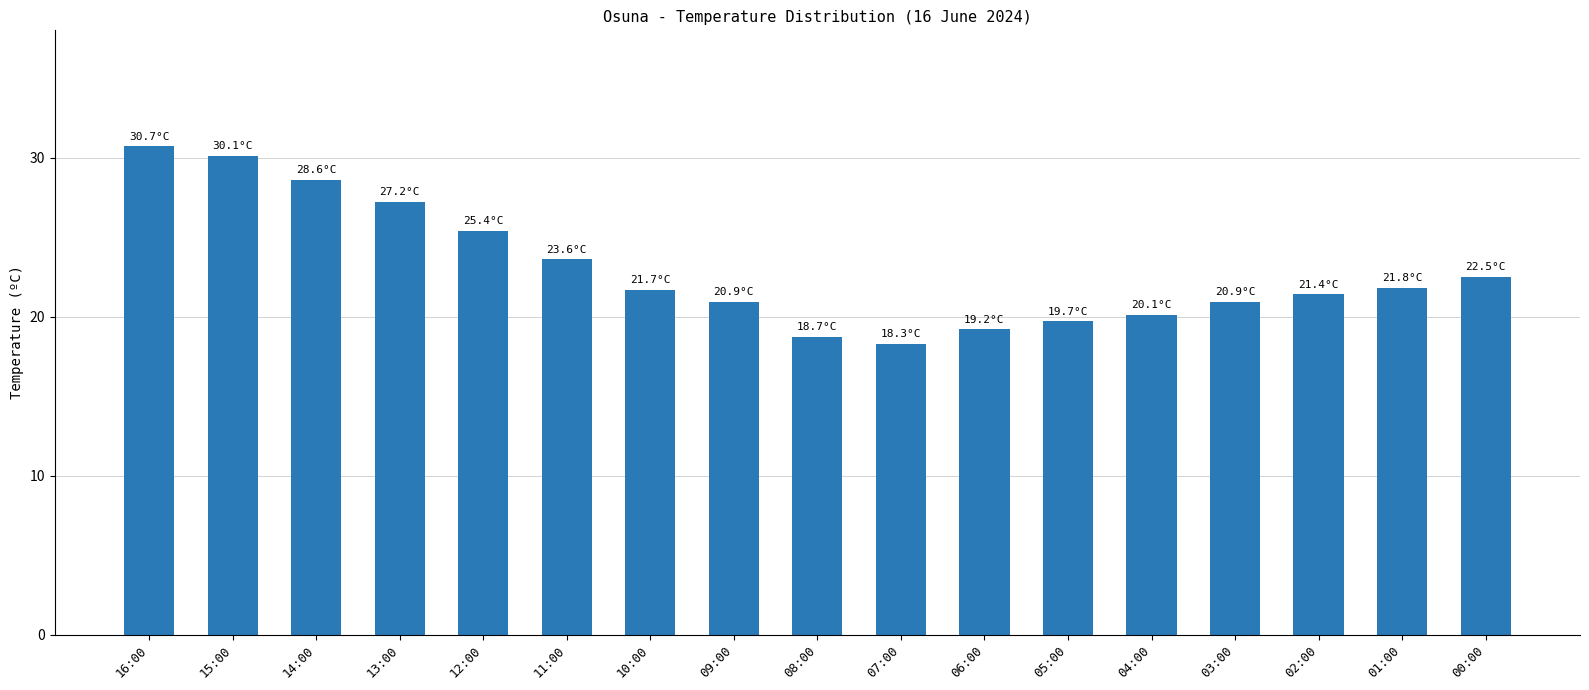

How many categories are shown in the chart?

17